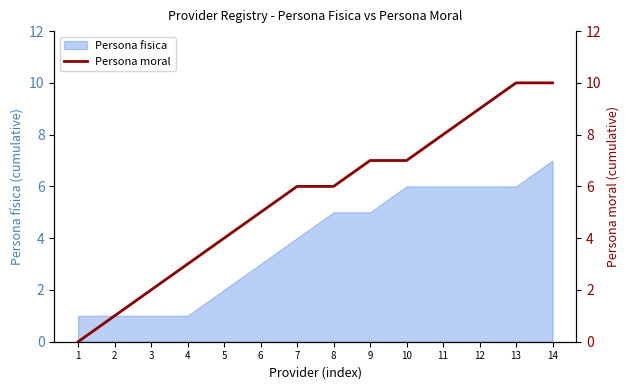

Reading left to right, extract all data points from this chart.

0	1	2	3	4	5	6	6	7	7	8	9	10	10